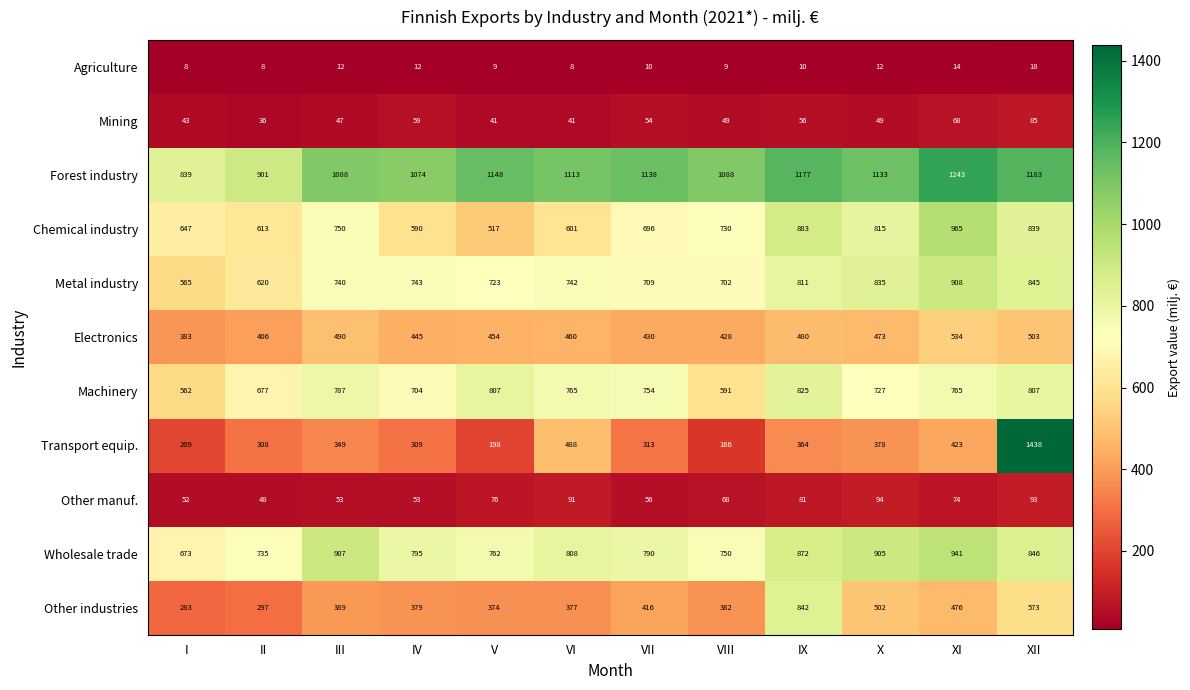

Which series has the largest range (max minus min)?

Transport equip.